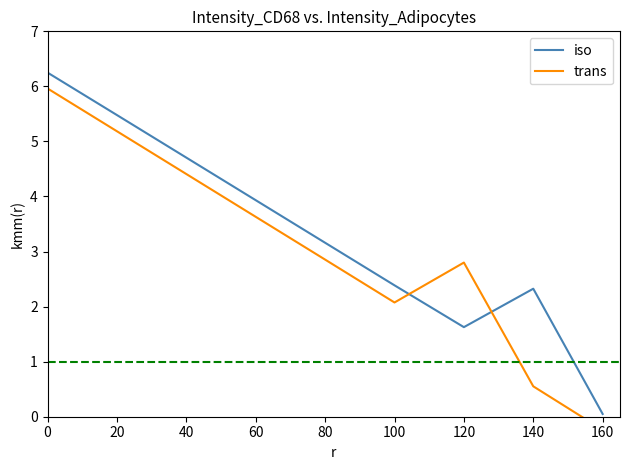

The value of iso at 0 is 6.2. True or false?

True